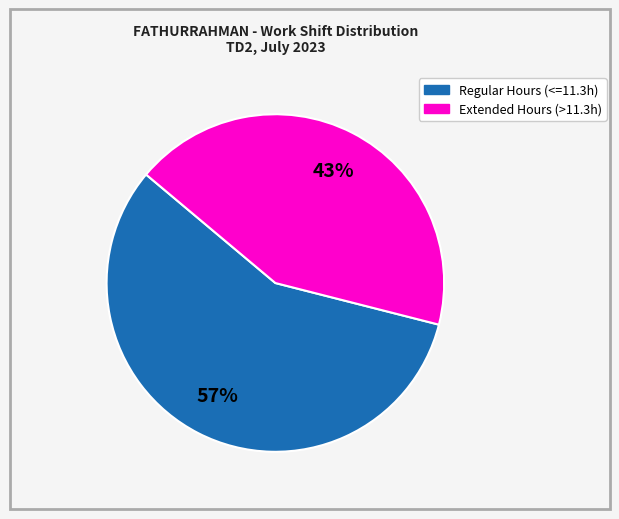

To the nearest percent, what is the difference between the largest and smallest slice percentages?

14%